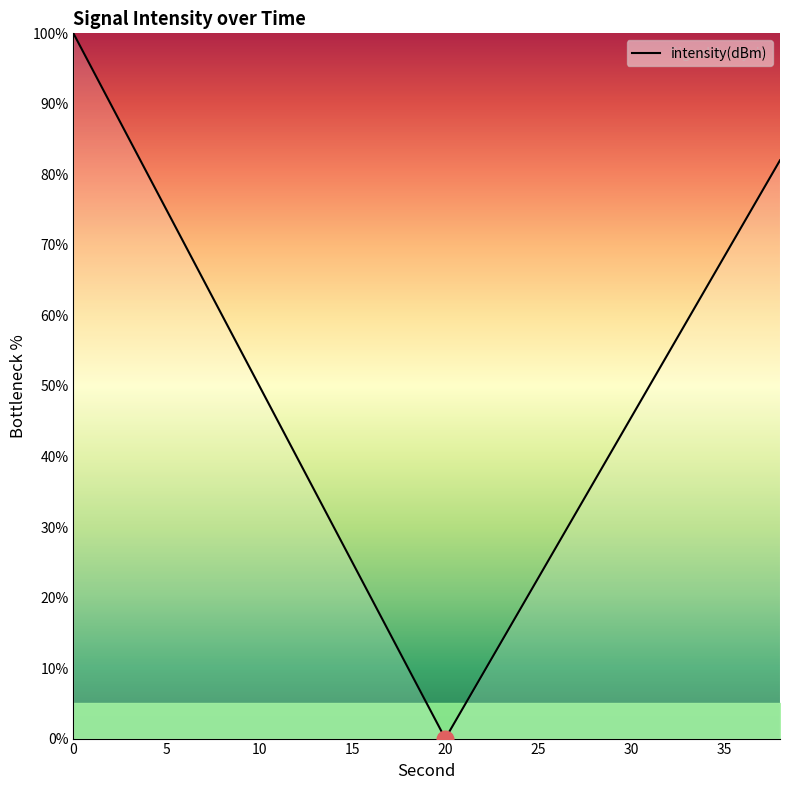

What is the greatest value displayed?

100.0